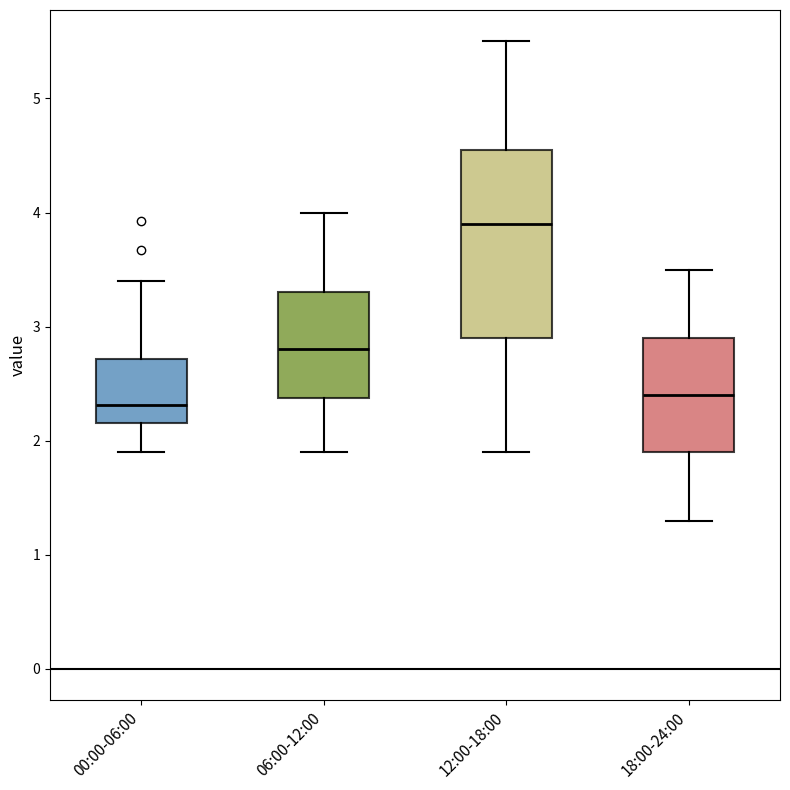

Reading left to right, read every box against the y-axis: the position of its median line, the range the box covers, and the ends of its whiskers. The values are not printed on the chart, so give them approximately, as read against the axis.

00:00-06:00: median 2.3, box 2.2 to 2.7, whiskers 1.9 to 3.4
06:00-12:00: median 2.8, box 2.4 to 3.3, whiskers 1.9 to 4.0
12:00-18:00: median 3.9, box 2.9 to 4.6, whiskers 1.9 to 5.5
18:00-24:00: median 2.4, box 1.9 to 2.9, whiskers 1.3 to 3.5